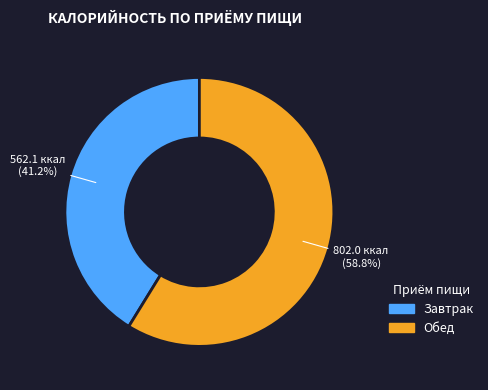

How many segments does this pie chart have?

2